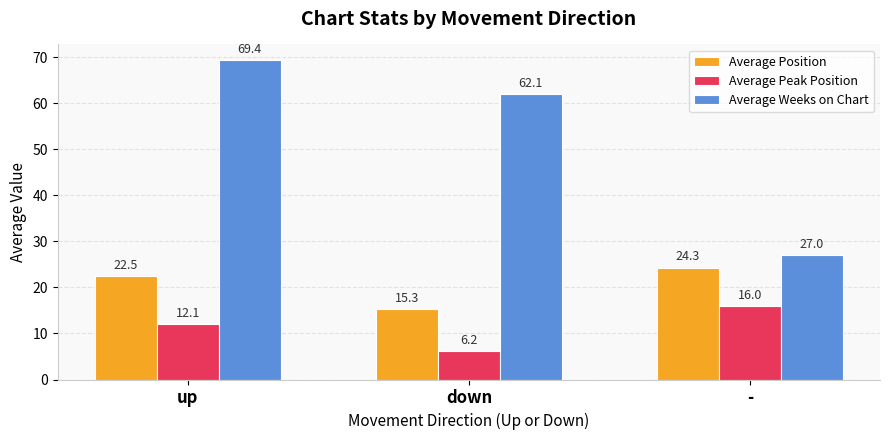

At which category is the sum across all series the highest?

up